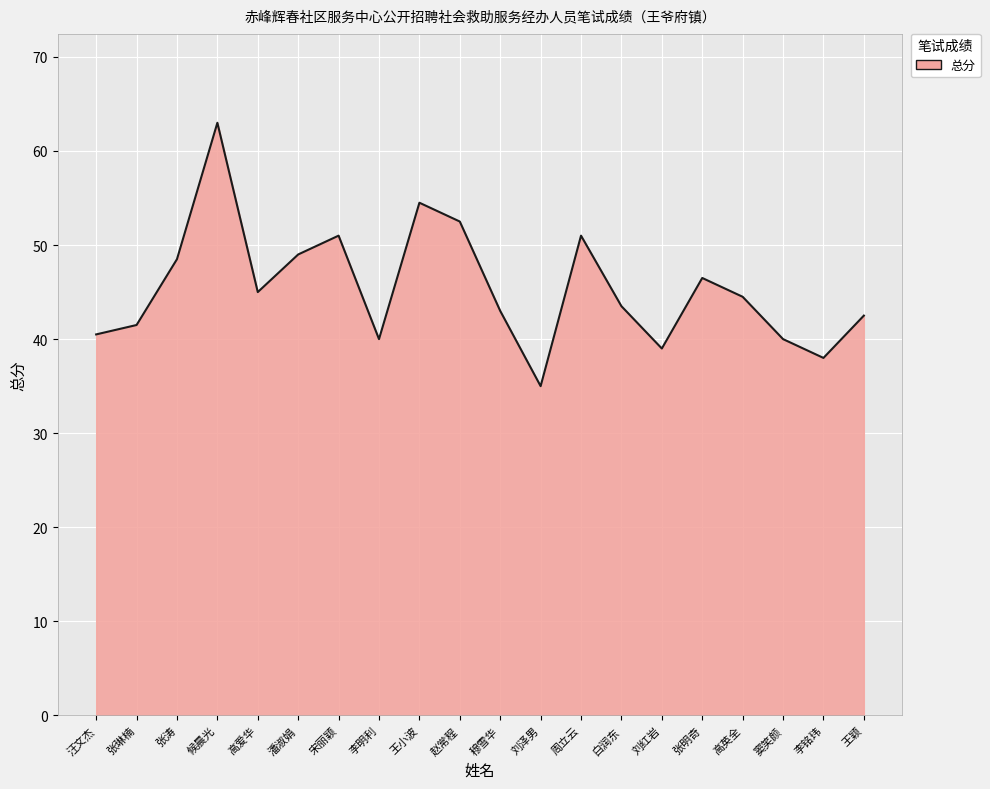

Approximately how many times larger is the value at 李明利 compared to 周立云?

0.8